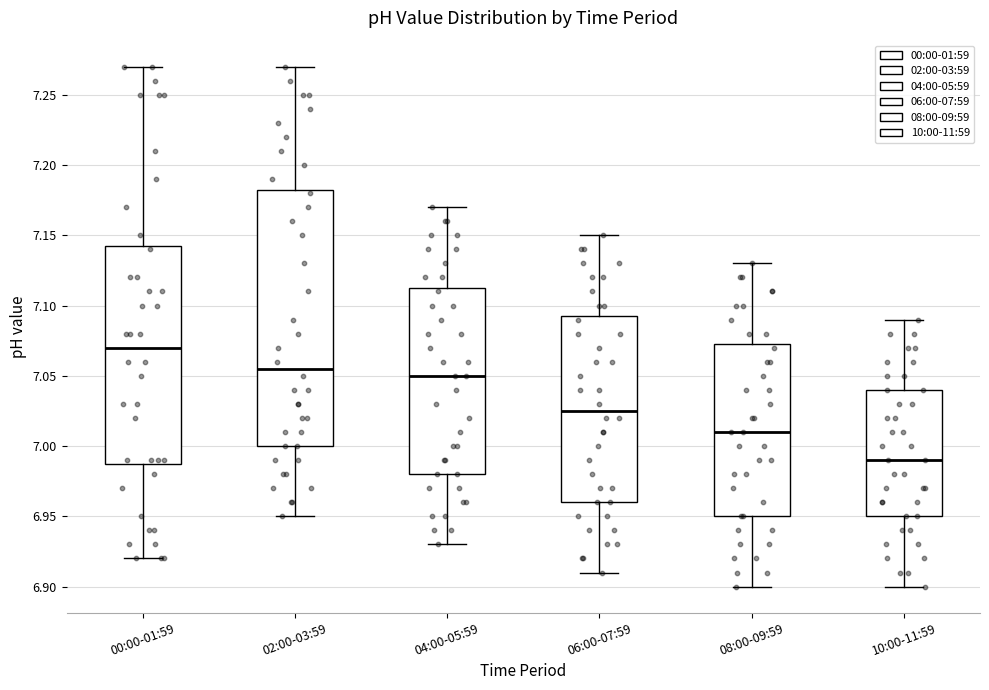

Which box is the tallest, from its lower edge to its upper edge?

02:00-03:59